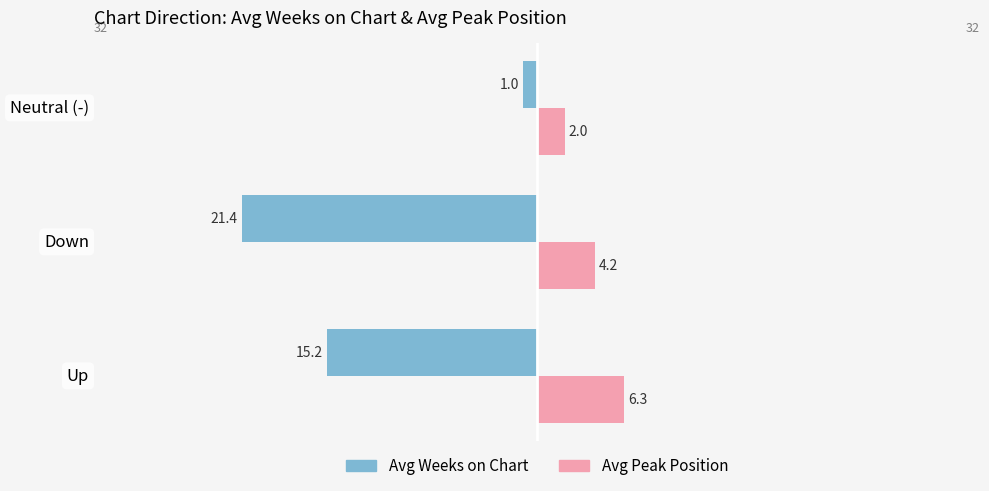

At how many categories does at least one series exceed 0?

3